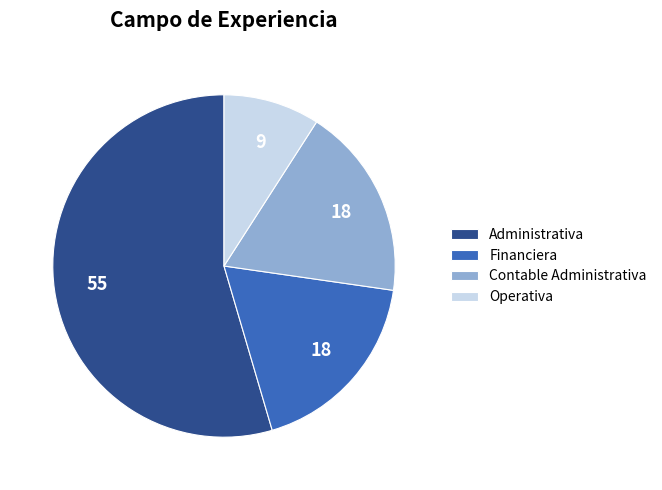

The Operativa slice represents 1% of the pie. True or false?

False